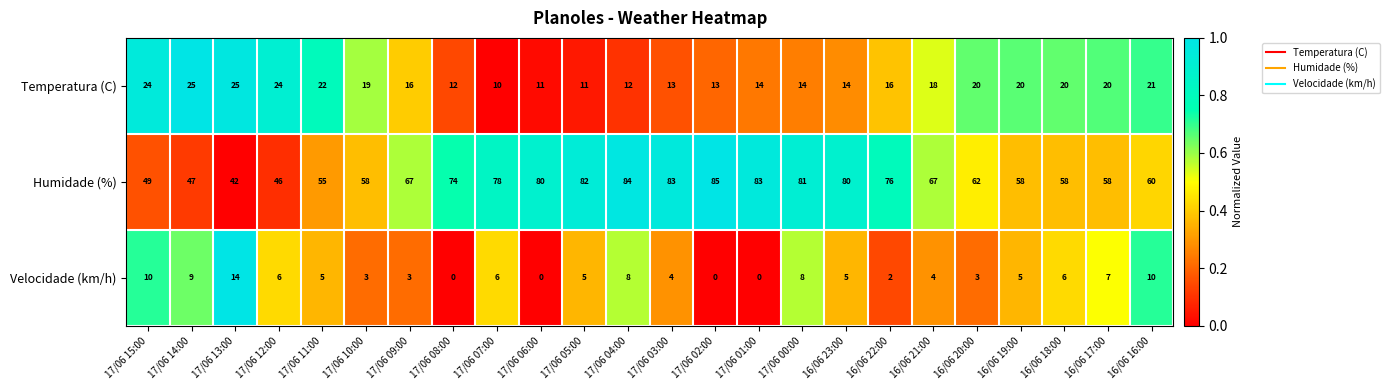

What is the sum of all Velocidade (km/h) values?

123